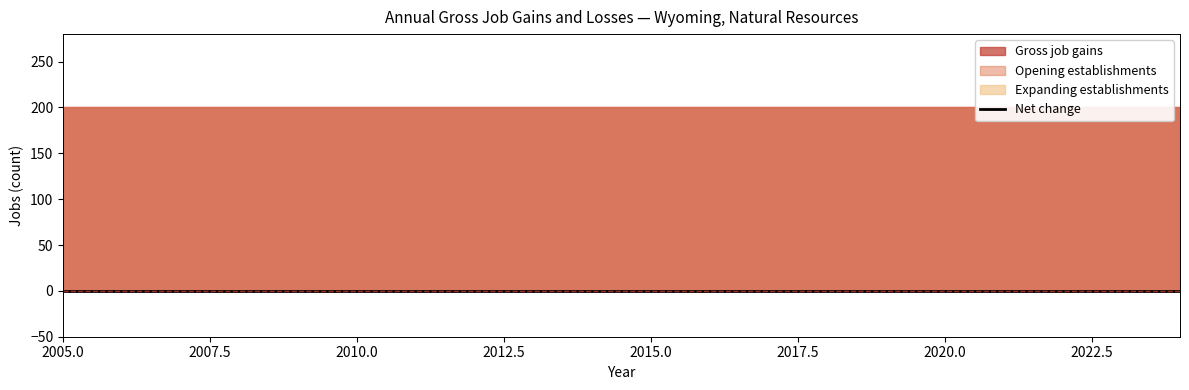

True or false: Opening establishments and Expanding establishments cross at least once.

False